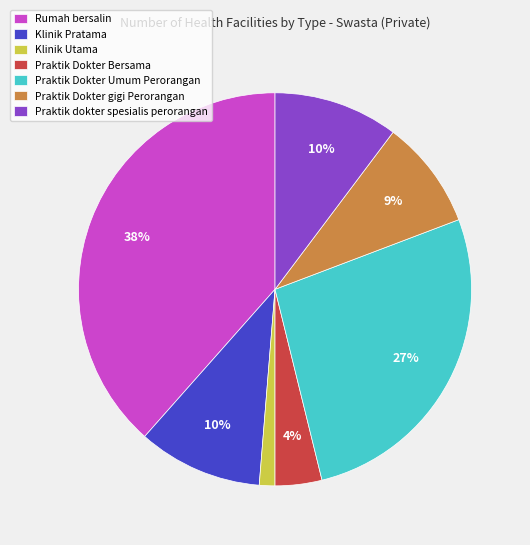

Which slice is the smallest?

Klinik Utama